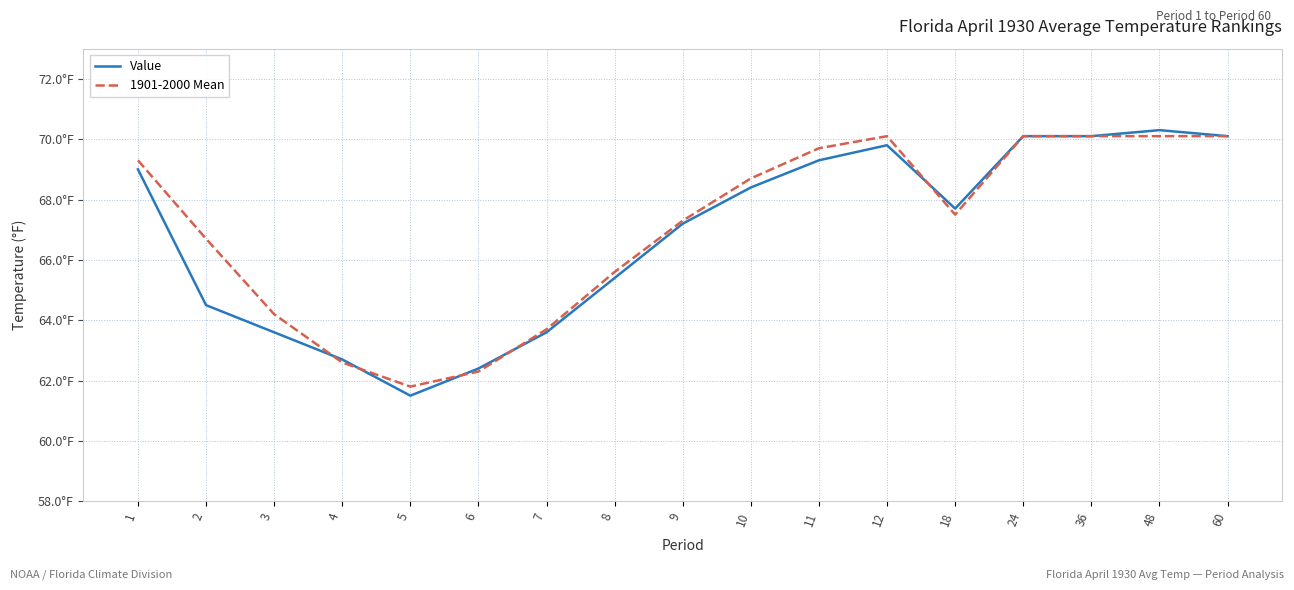

What is the approximate value of Value at 12?

69.8